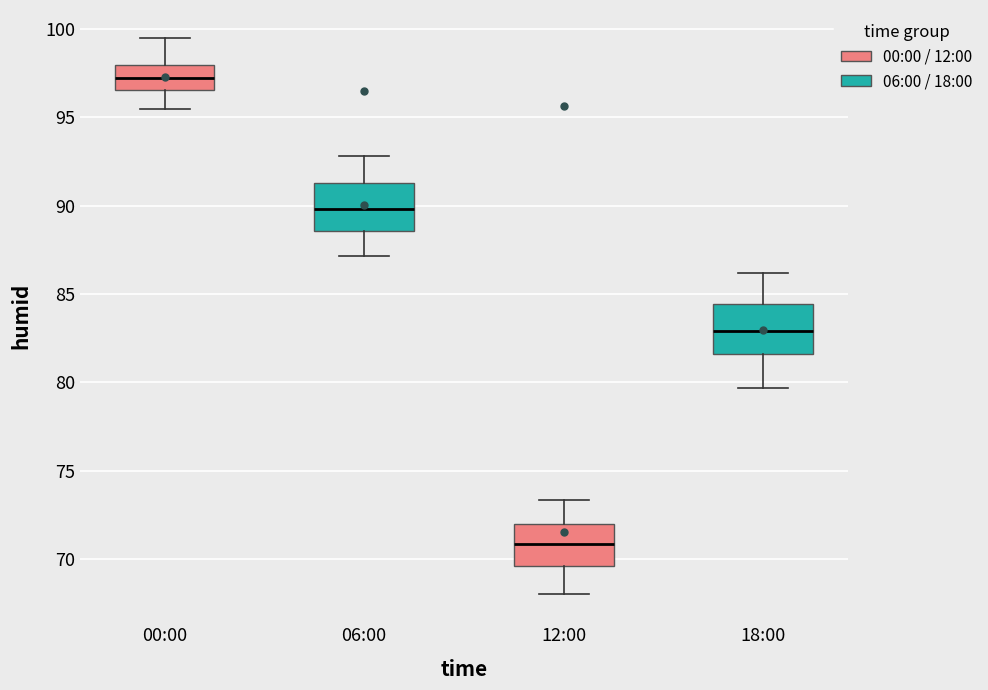

Which box's median line is the lowest?

12:00